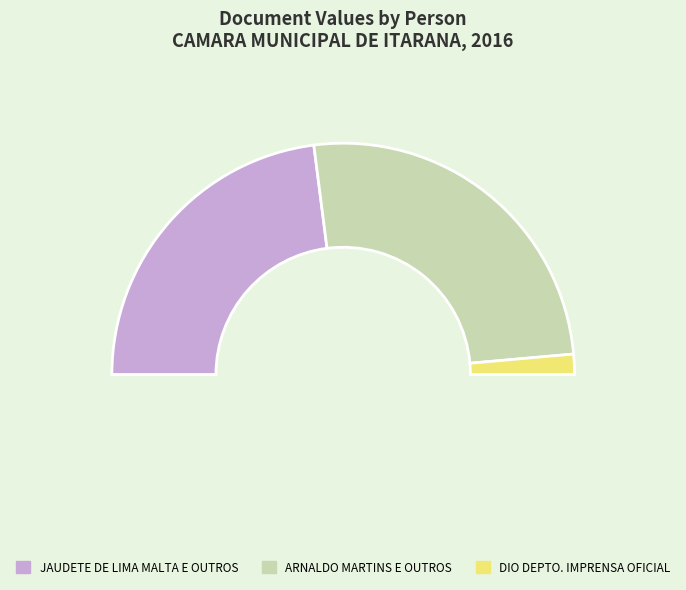

The JAUDETE DE LIMA MALTA E OUTROS slice represents 54% of the pie. True or false?

False